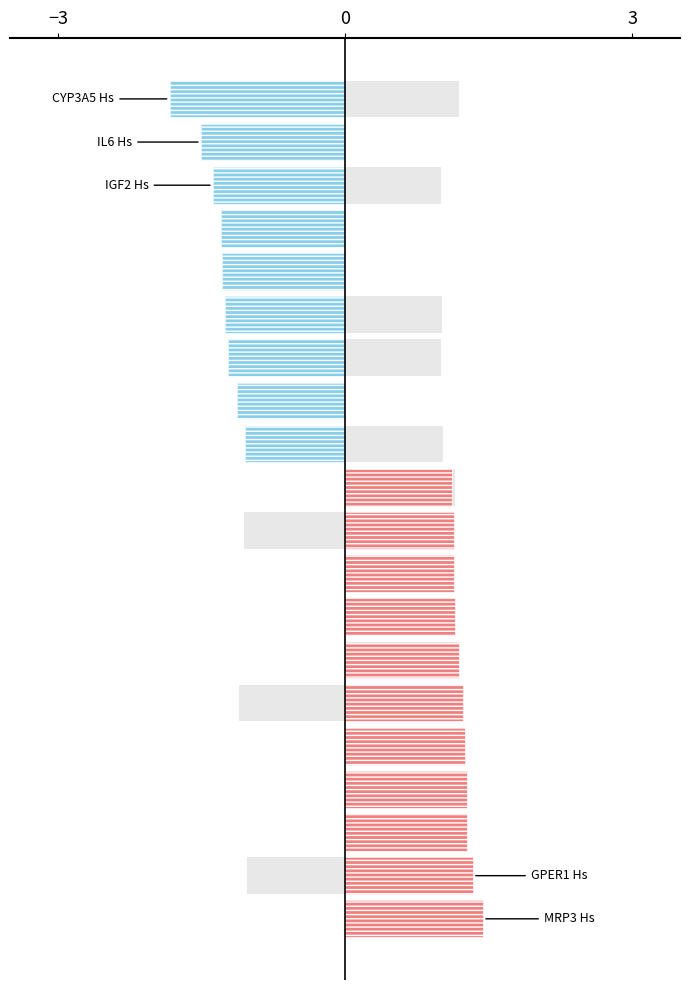

What is the value of the GenX 300 vs Control fold-change bar at the 10th from the left?

1.1